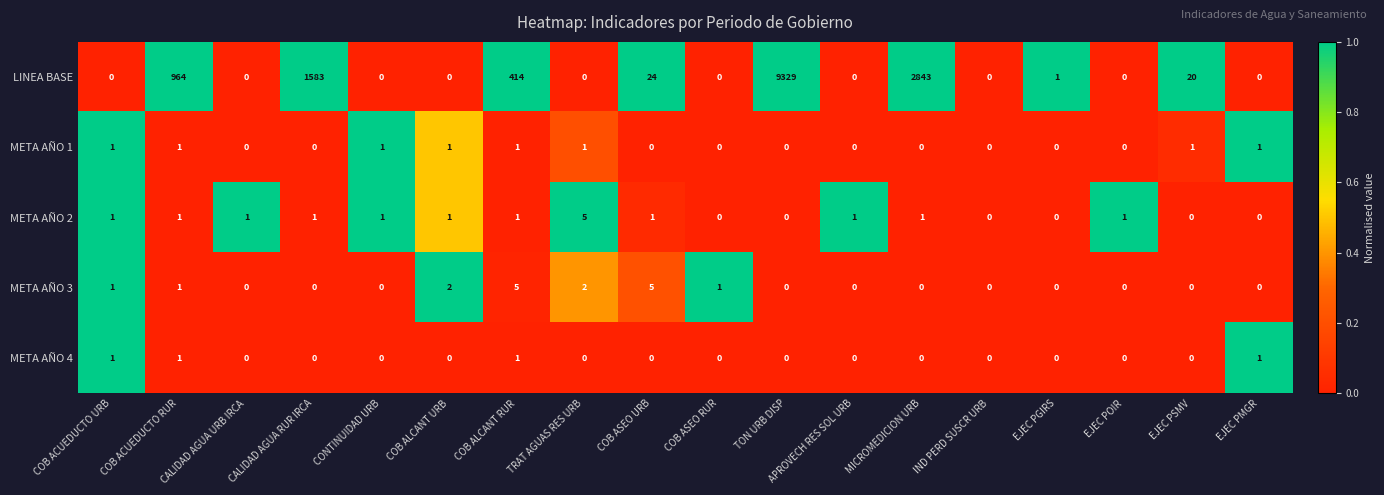

What is the difference between the LINEA BASE values at EJEC PMGR and CALIDAD AGUA RUR IRCA?

1583